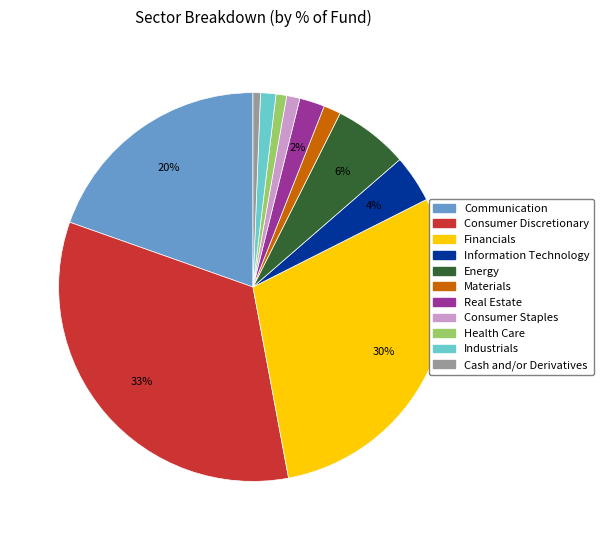

To the nearest percent, what is the average slice percentage?

9%